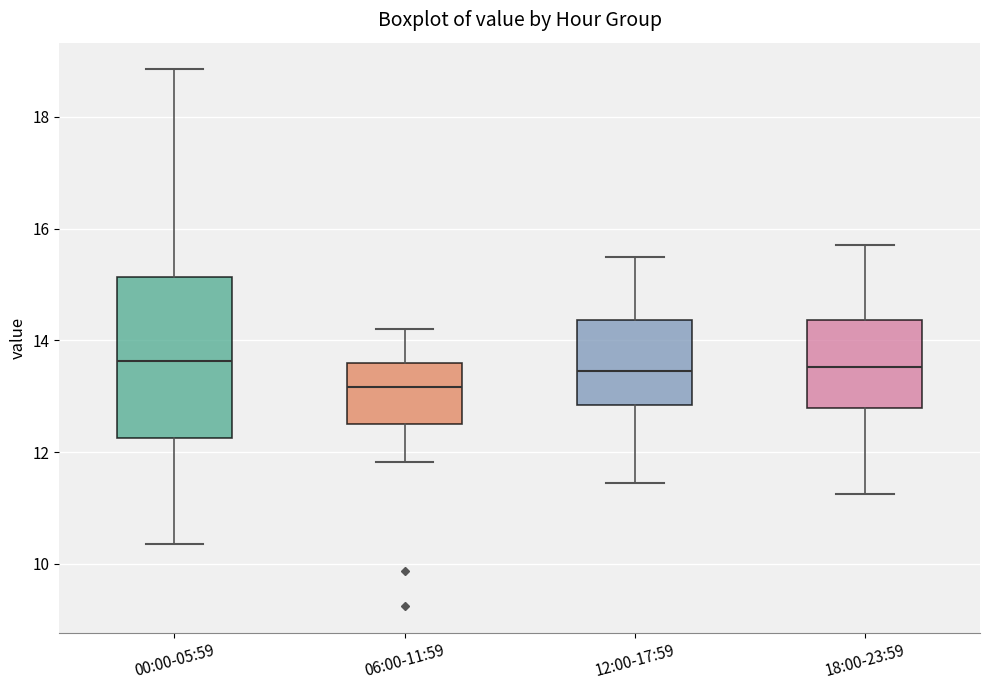

Which box has the lowest median line?

06:00-11:59